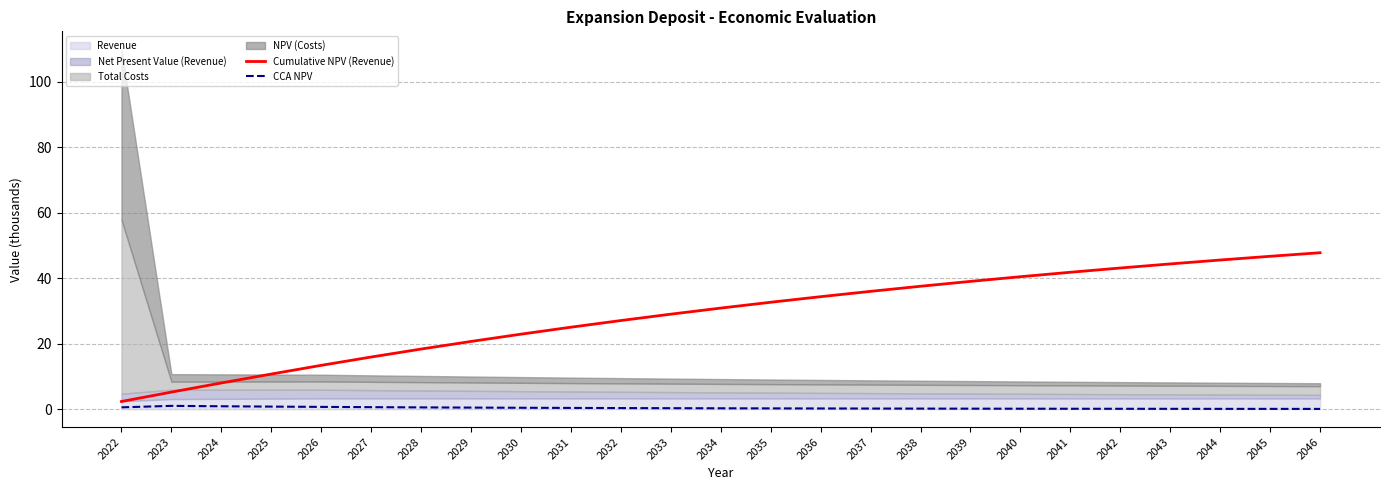

Is the value of CCA NPV at 2037 greater than the value of Cumulative NPV (Revenue) at 2023?

No